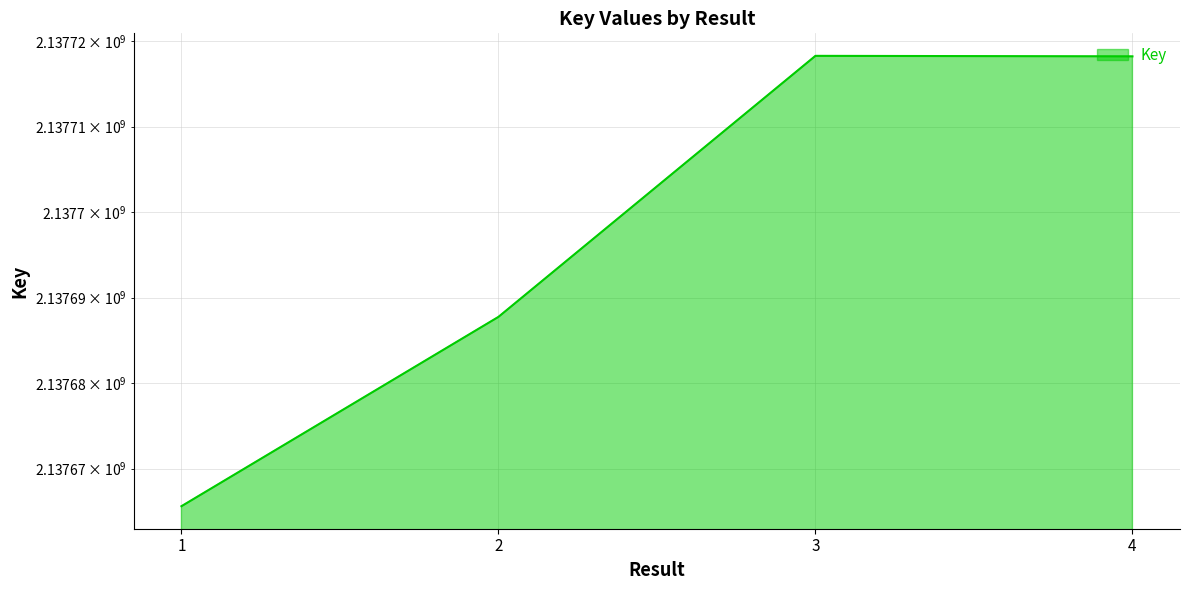

Rank the categories by value from highest to lowest.

3, 4, 2, 1